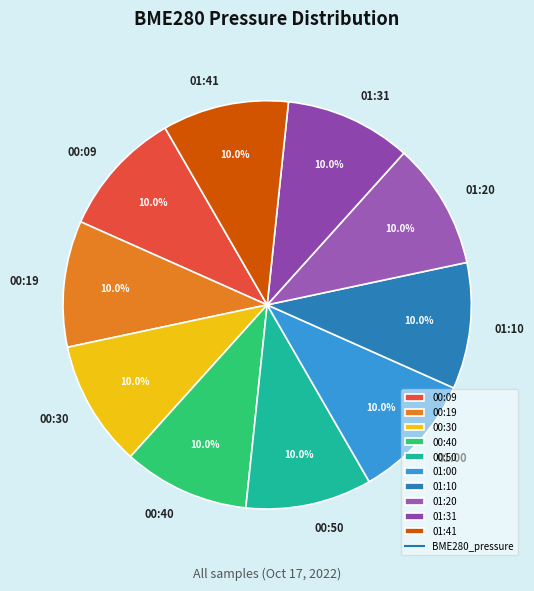

Does 00:19 account for over 50% of the chart?

No